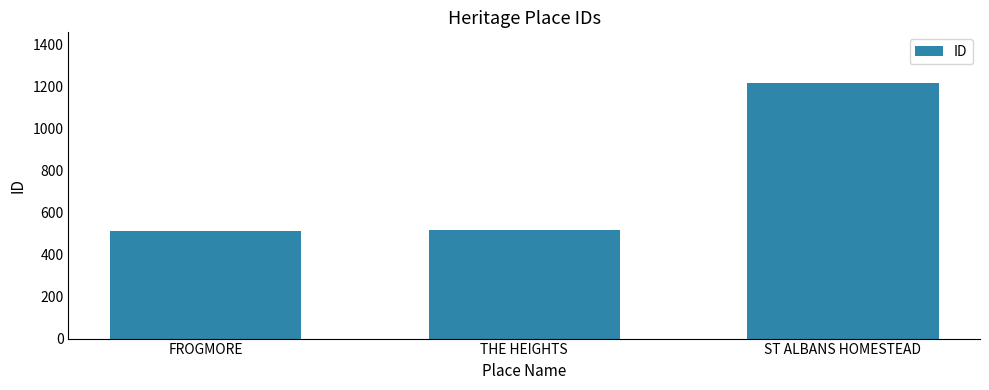

How many data points are less than 517?

1